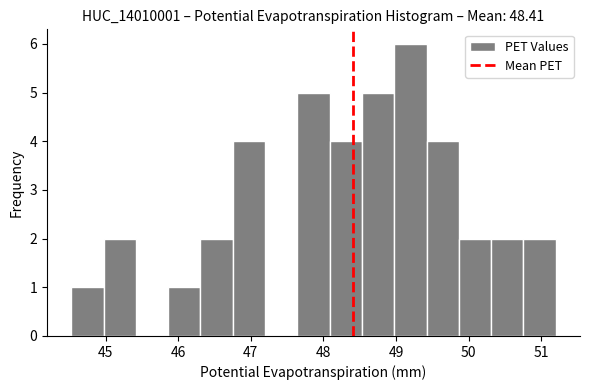

Which range on the x-axis has the tallest bar?

49.0 to 49.4